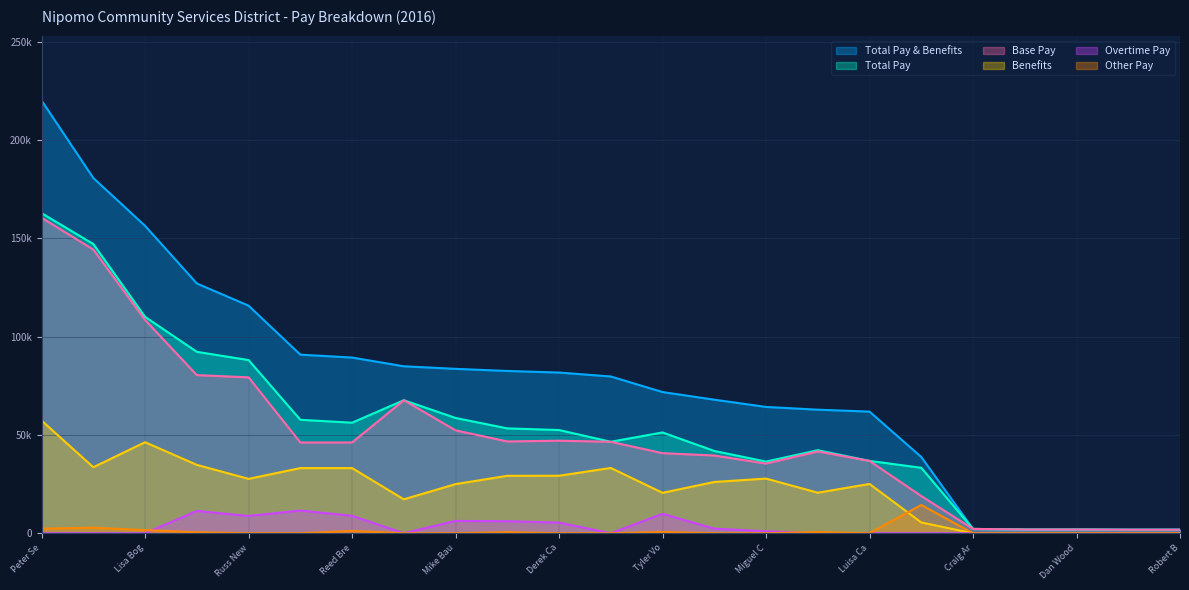

At which category is the sum across all series the highest?

Peter Se